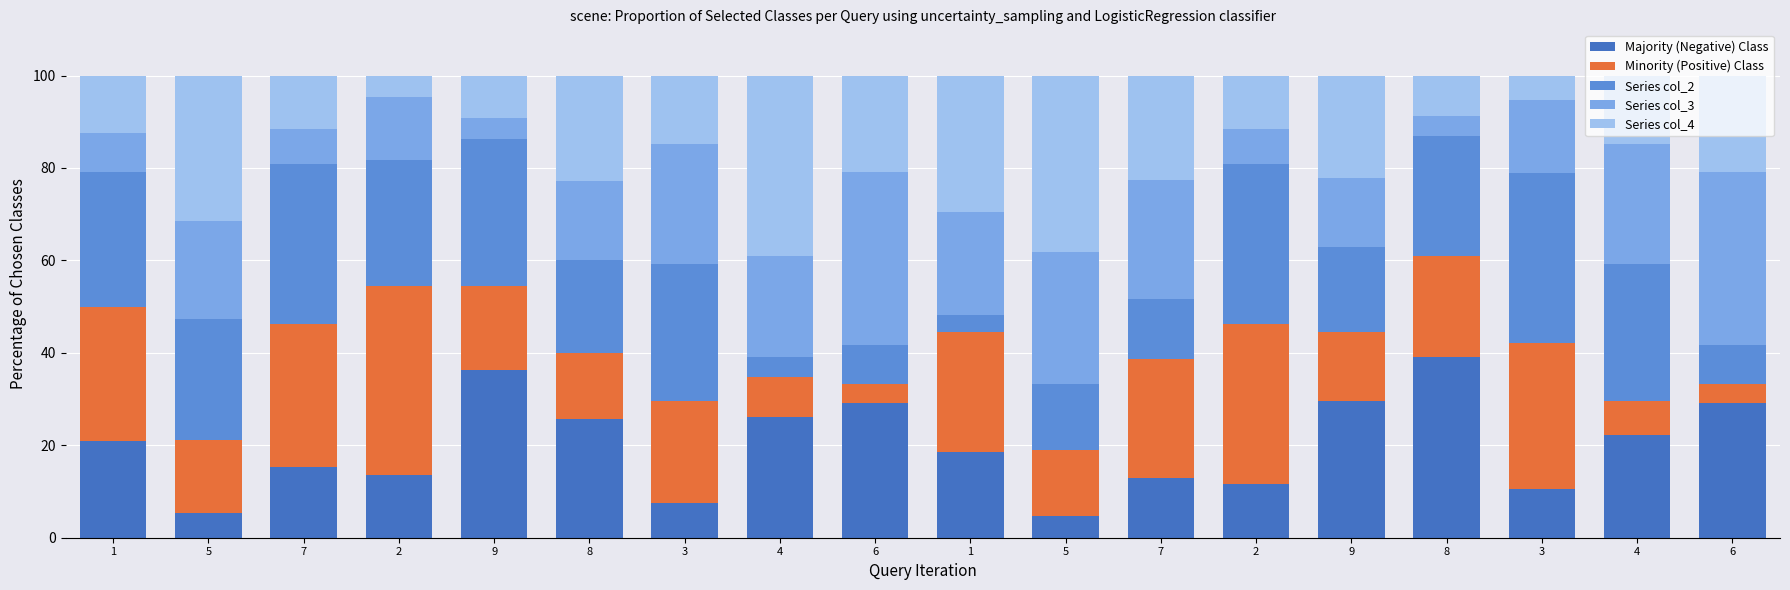

What is the total value across all series at 3?

100.0